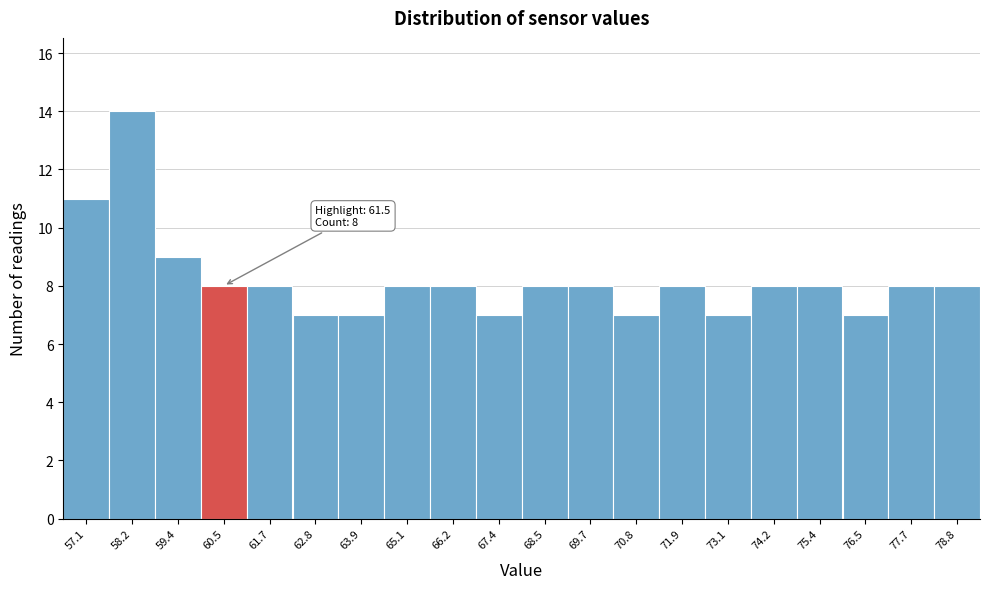

Reading right to left, what are all the values shown in this chart?

78.8=8	77.7=8	76.5=7	75.4=8	74.2=8	73.1=7	71.9=8	70.8=7	69.7=8	68.5=8	67.4=7	66.2=8	65.1=8	63.9=7	62.8=7	61.7=8	60.5=8	59.4=9	58.2=14	57.1=11